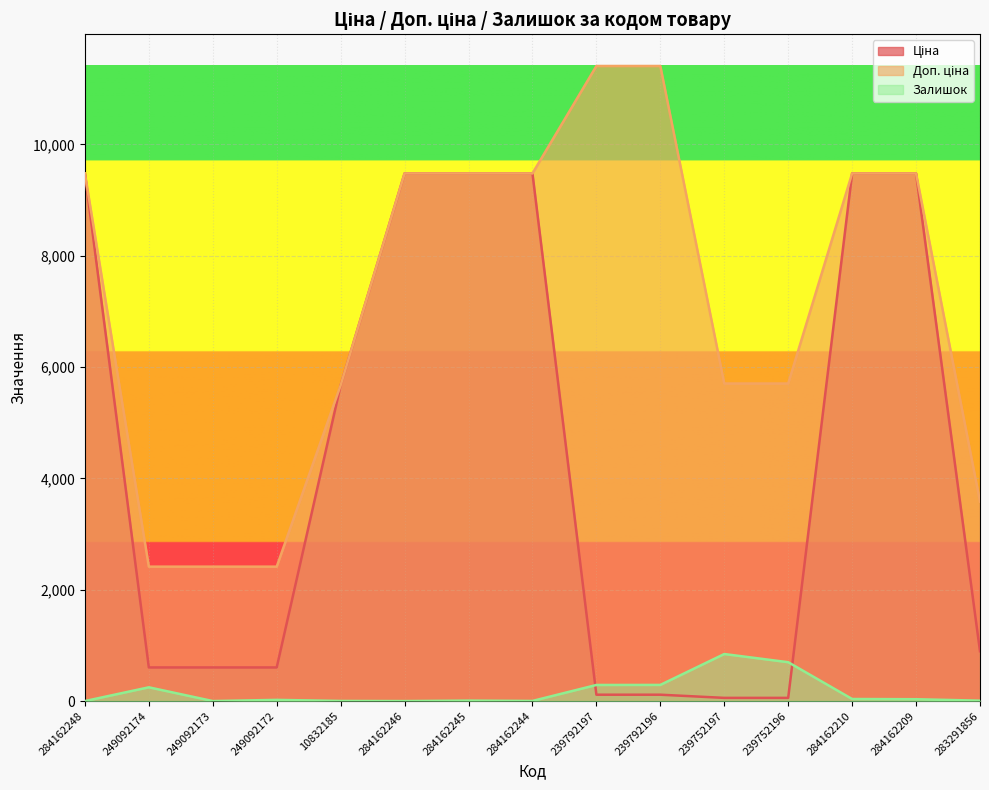

What position from the left is 284162244?

8